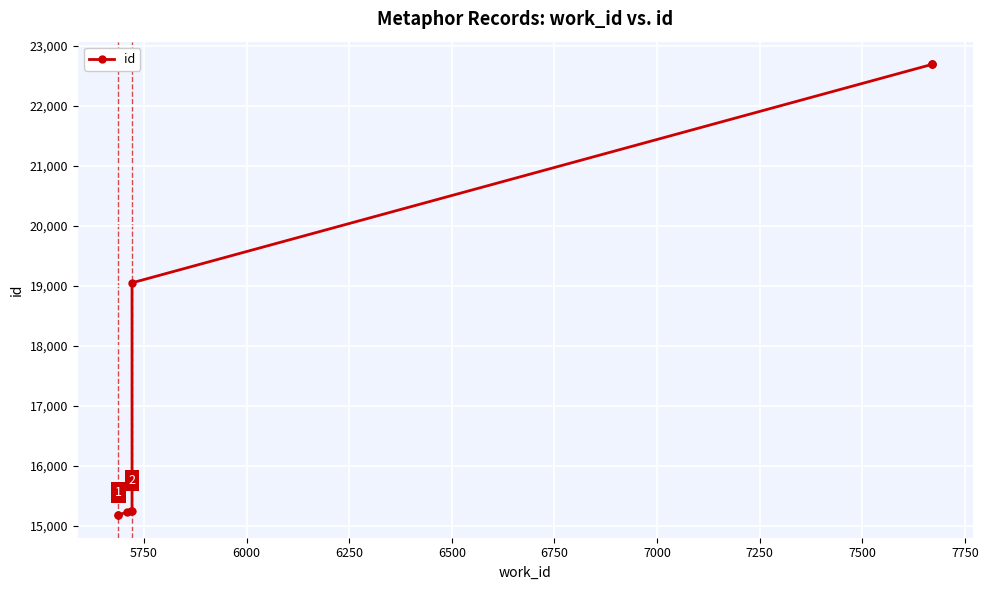

What is the smallest value displayed?

15181